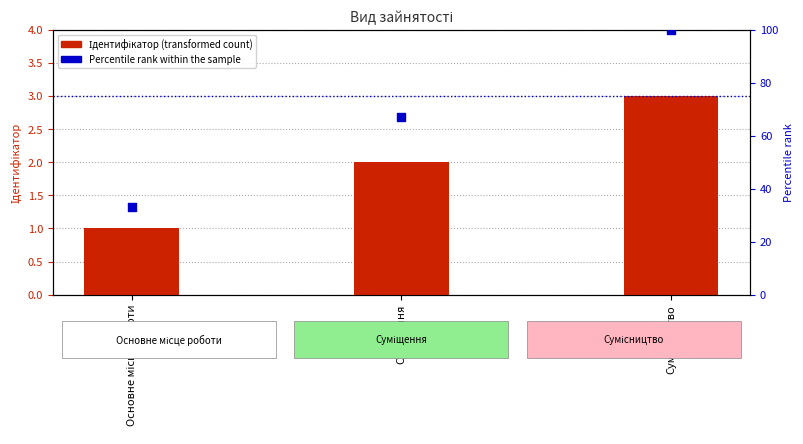

Which series reaches the maximum Y coordinate?

Percentile rank